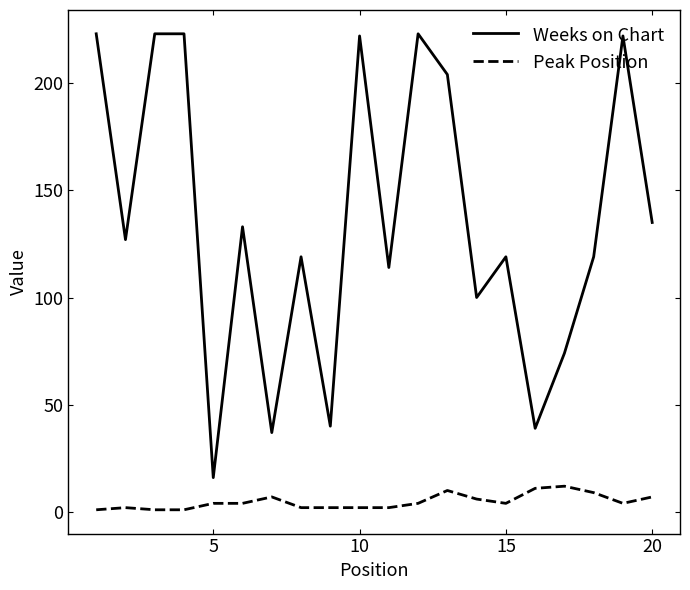

List the series in order of their overall mean, highest first.

Weeks on Chart, Peak Position